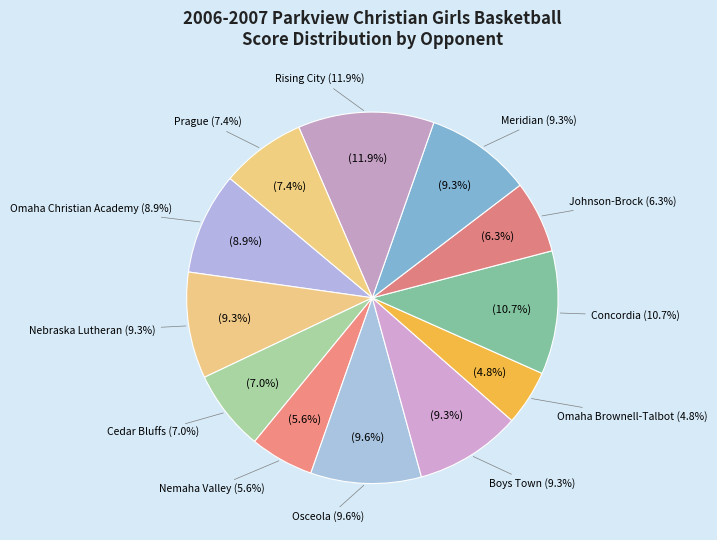

Which slice is the largest?

Rising City